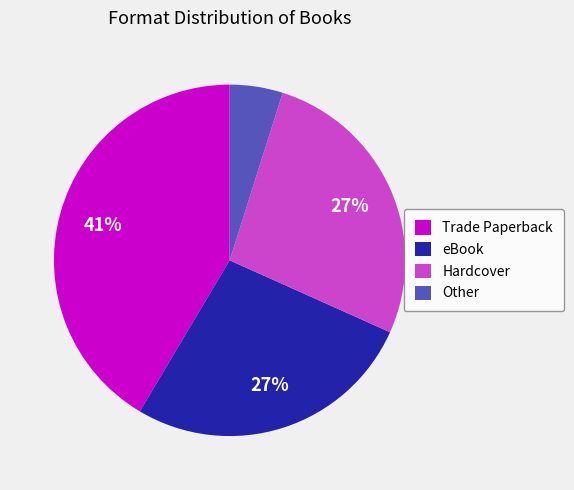

Count the number of slices in the pie.

4